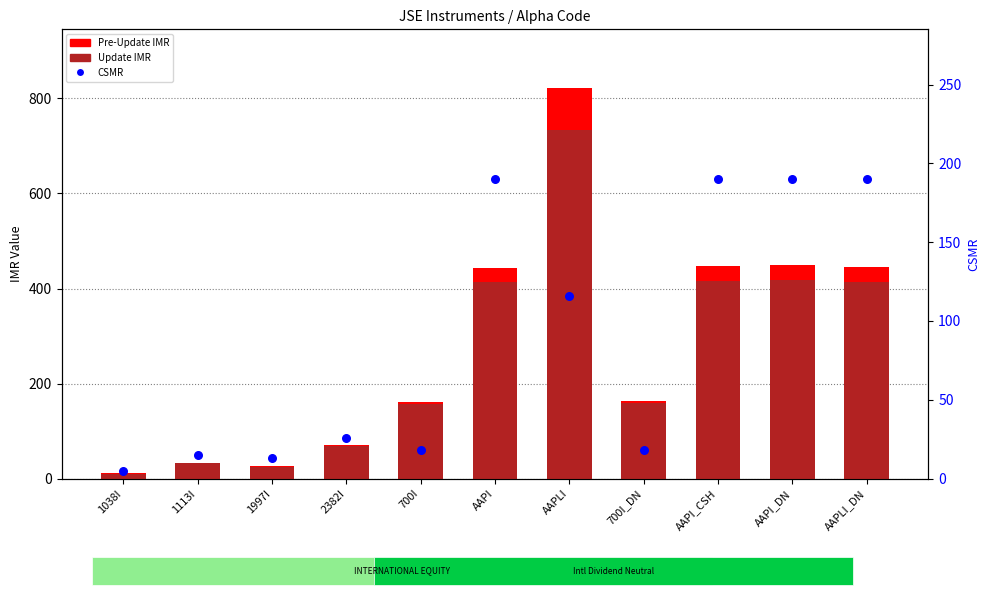

Which series has the largest total across all categories?

Pre-Update IMR